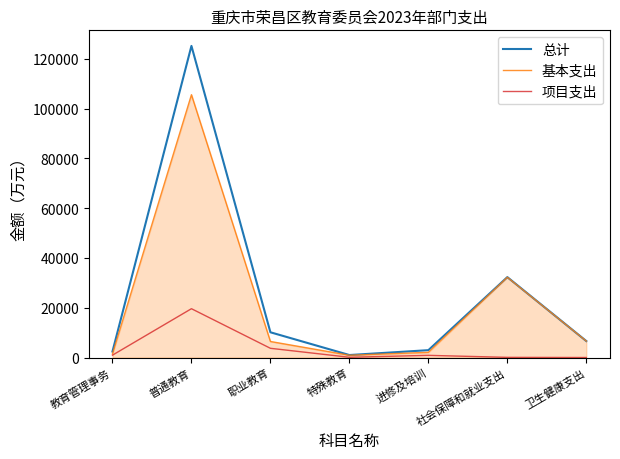

At which category does 总计 reach its first local peak?

普通教育